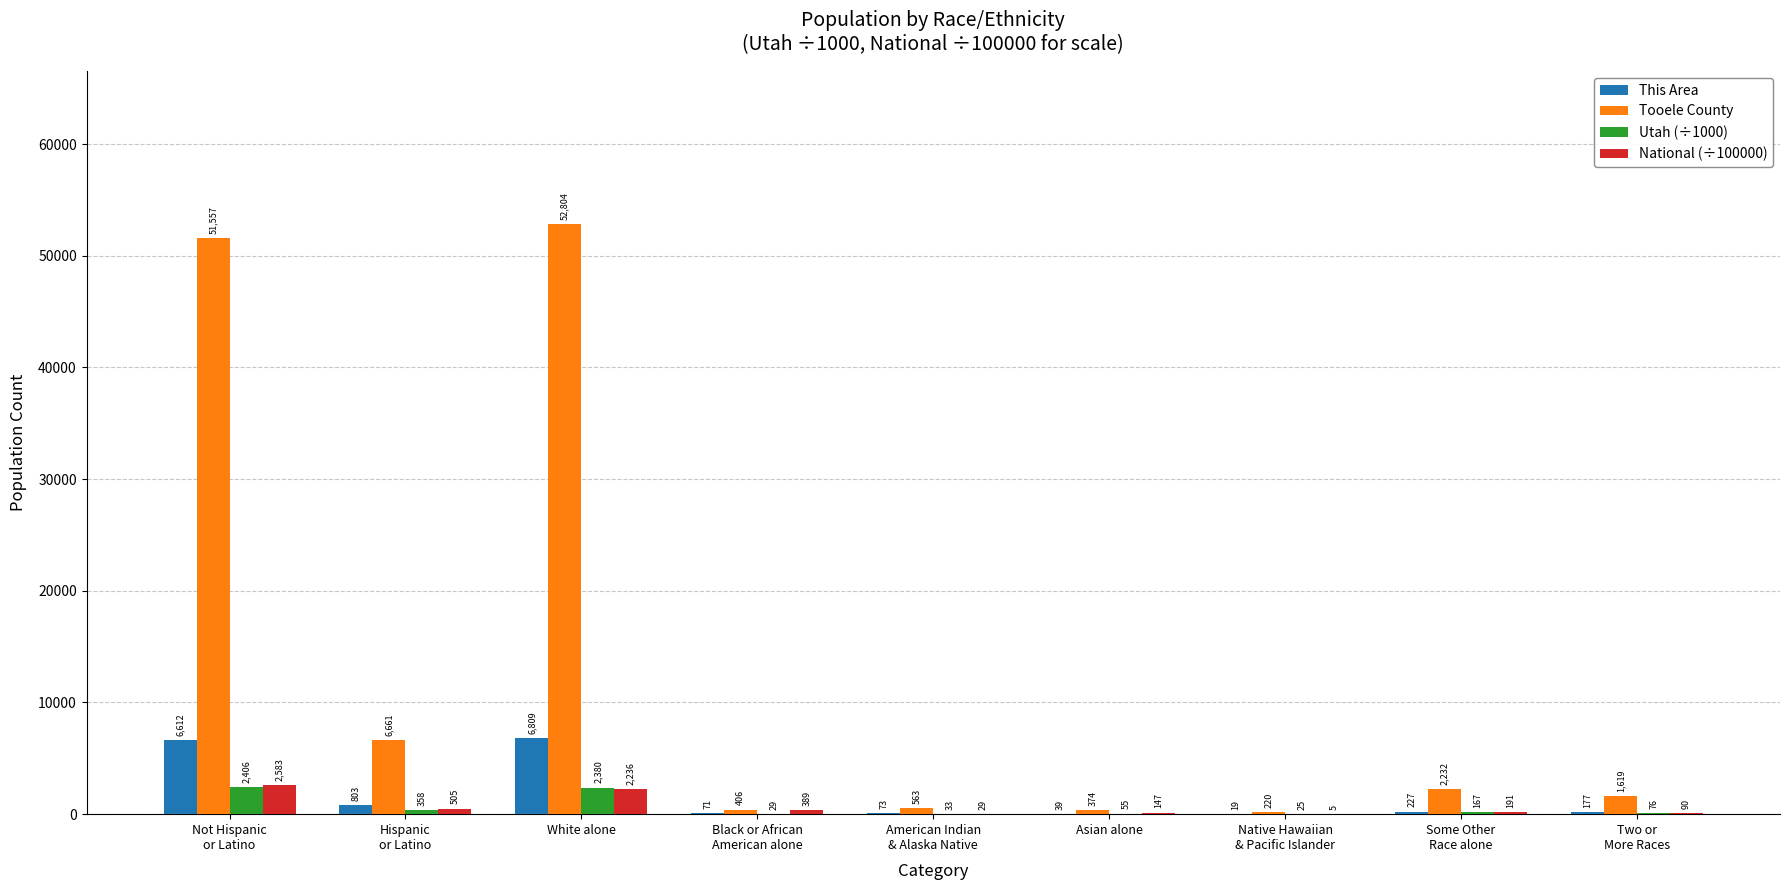

Which series has the largest total across all categories?

Tooele County